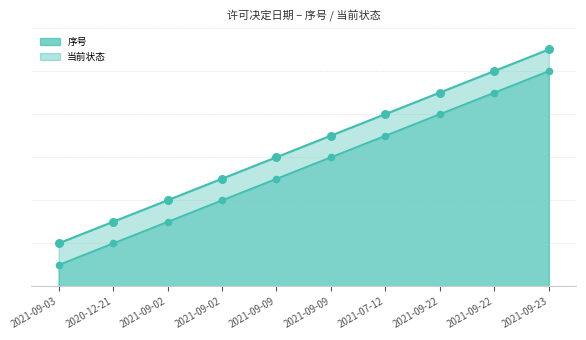

Which series reaches the maximum Y coordinate?

序号+当前状态_line